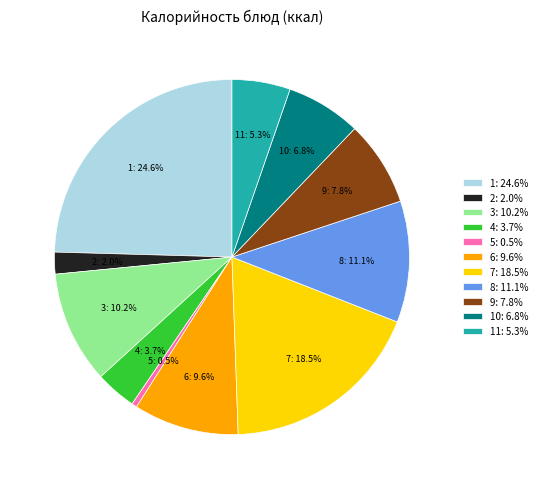

What is the largest slice in the pie chart?

1: 24.6%